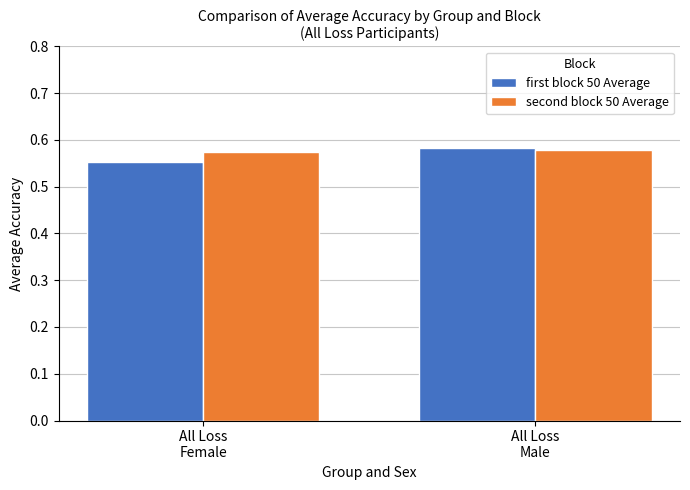

Rank the categories by first block 50 Average value from highest to lowest.

All Loss
Male, All Loss
Female